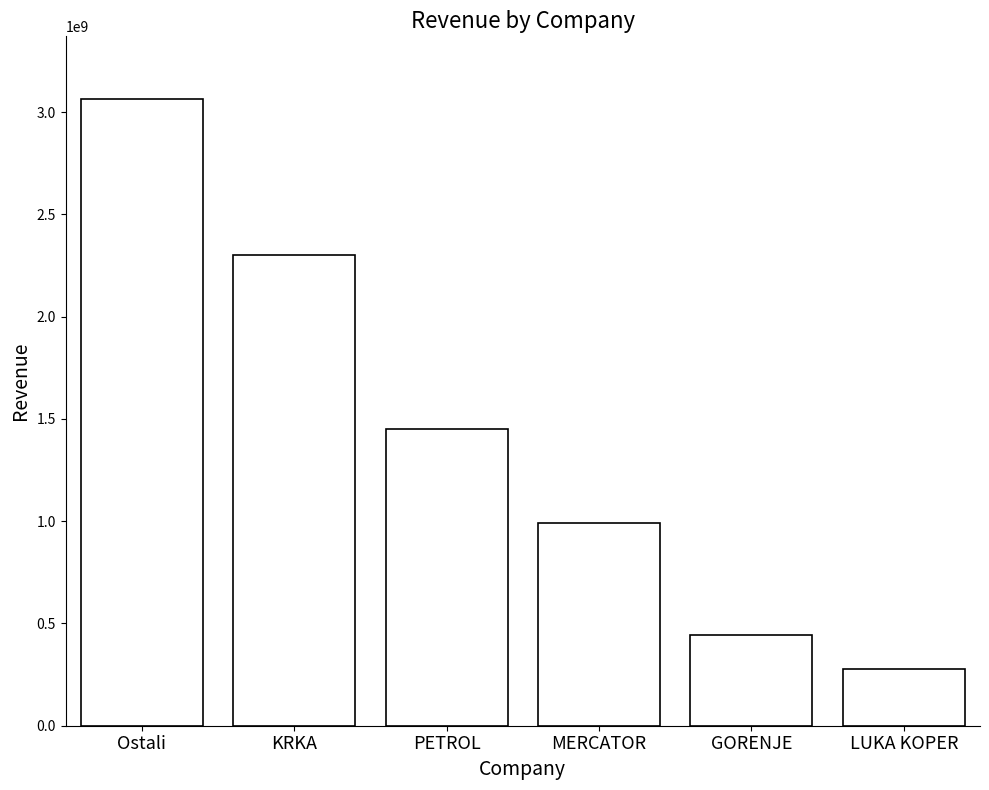

Is it true that the value at MERCATOR is 1443496884.7?

False